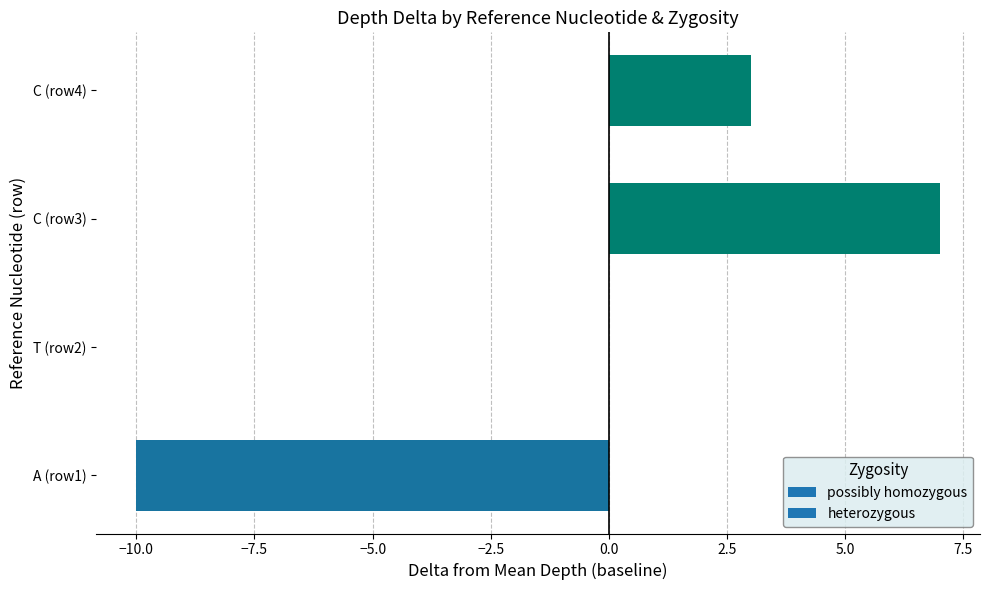

What is the approximate value at C (row4)?

3